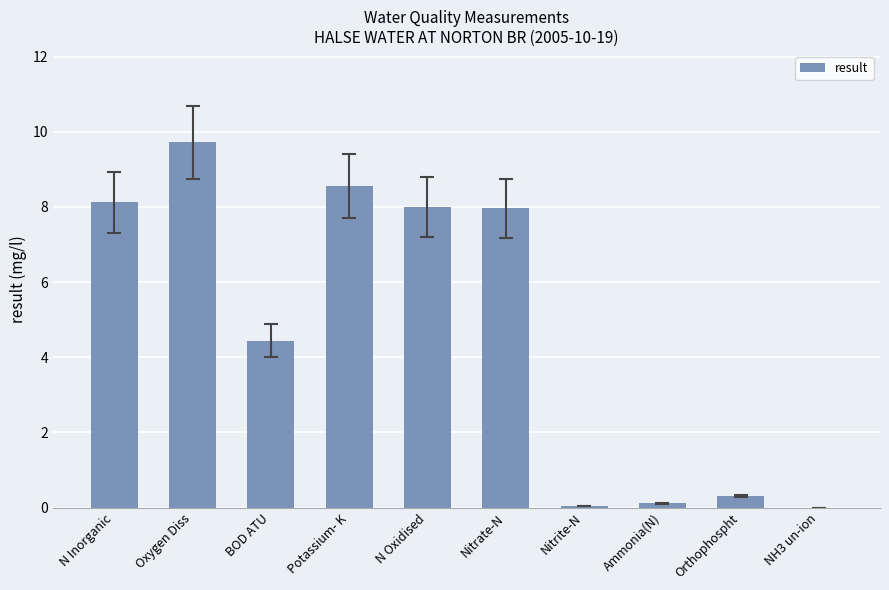

How many distinct data groups are displayed?

1